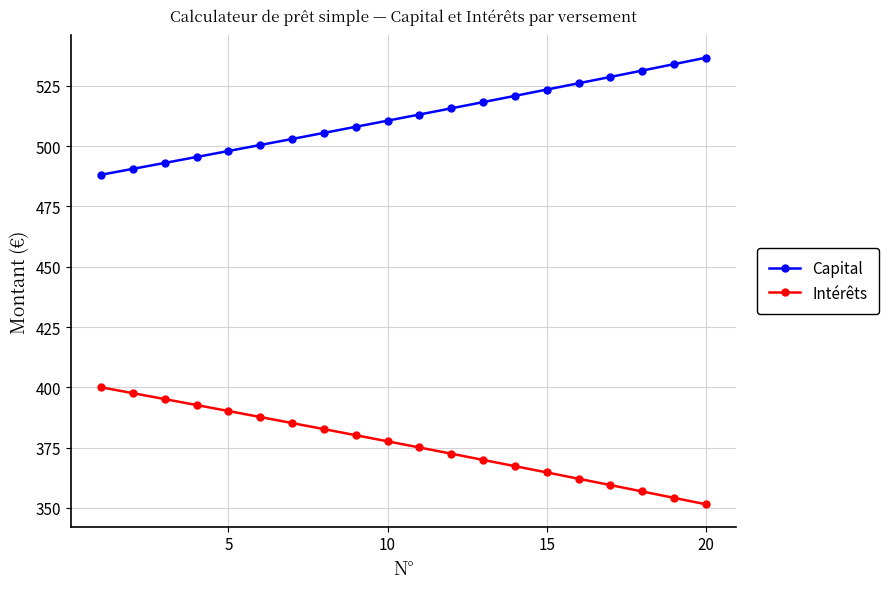

True or false: Capital and Intérêts cross at least once.

False